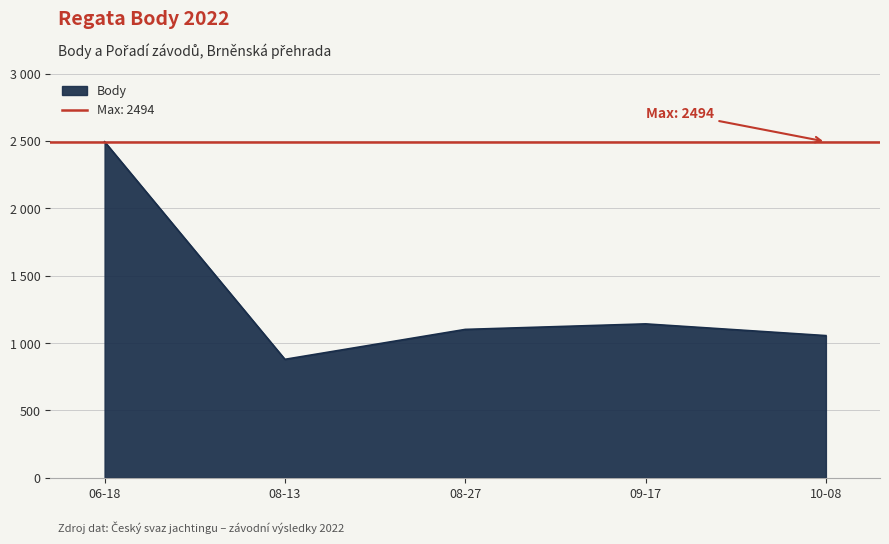

At how many categories does at least one series exceed 1257?

1